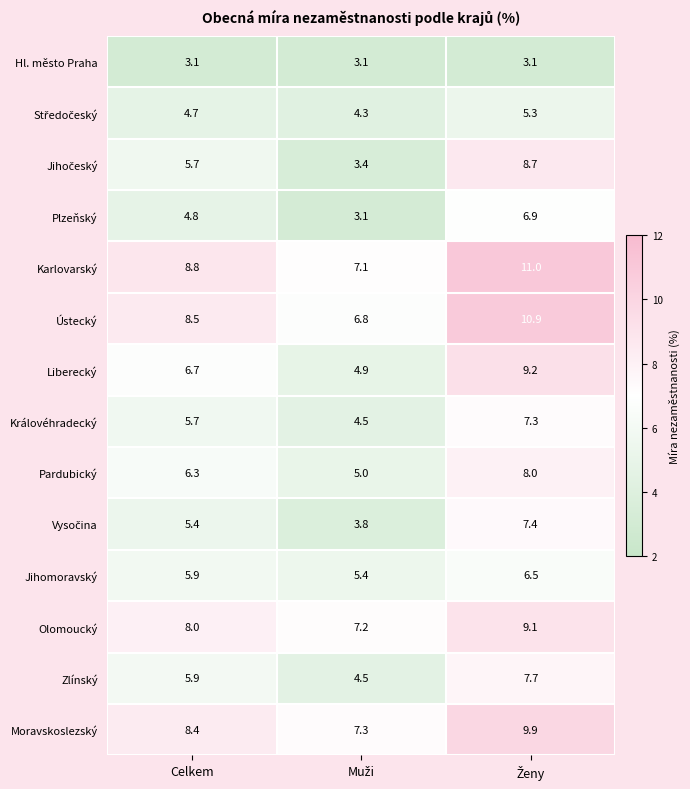

At how many categories does at least one series exceed 5?

3